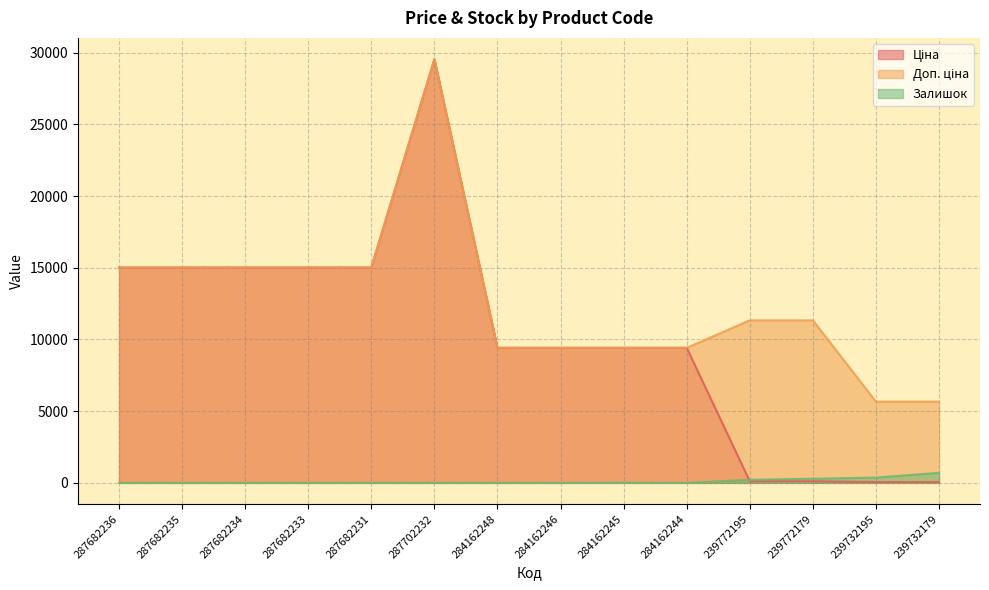

True or false: Ціна has more than 2 points higher than both neighbors.

False